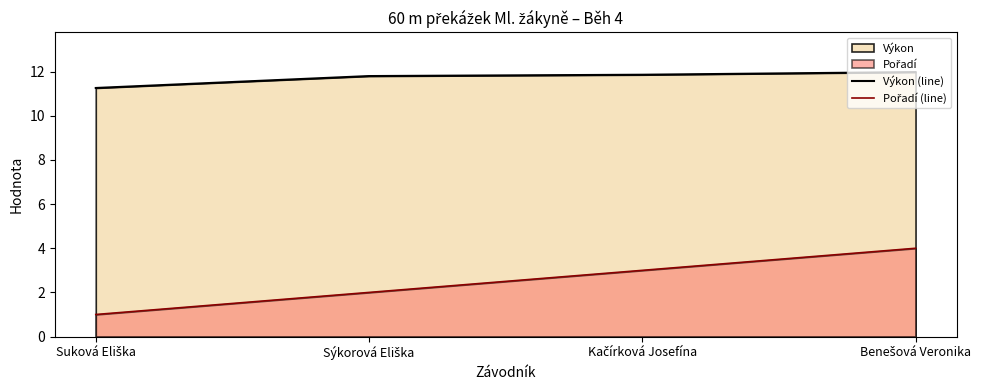

Reading left to right, transcribe all the data shown in this chart.

Výkon (line): Suková Eliška=11.3	Sýkorová Eliška=11.8	Kačírková Josefína=11.9	Benešová Veronika=12.0
Pořadí (line): Suková Eliška=1.0	Sýkorová Eliška=2.0	Kačírková Josefína=3.0	Benešová Veronika=4.0